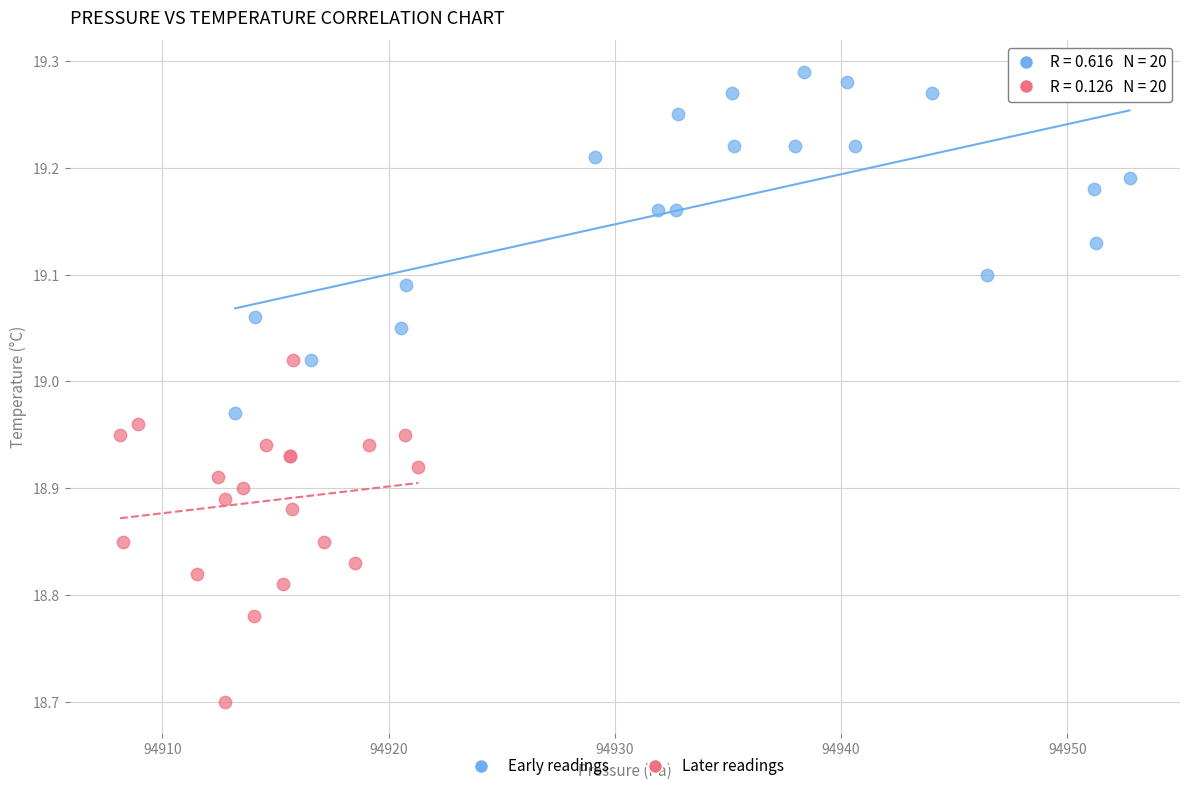

Which series contains the lowest Y value?

Later readings